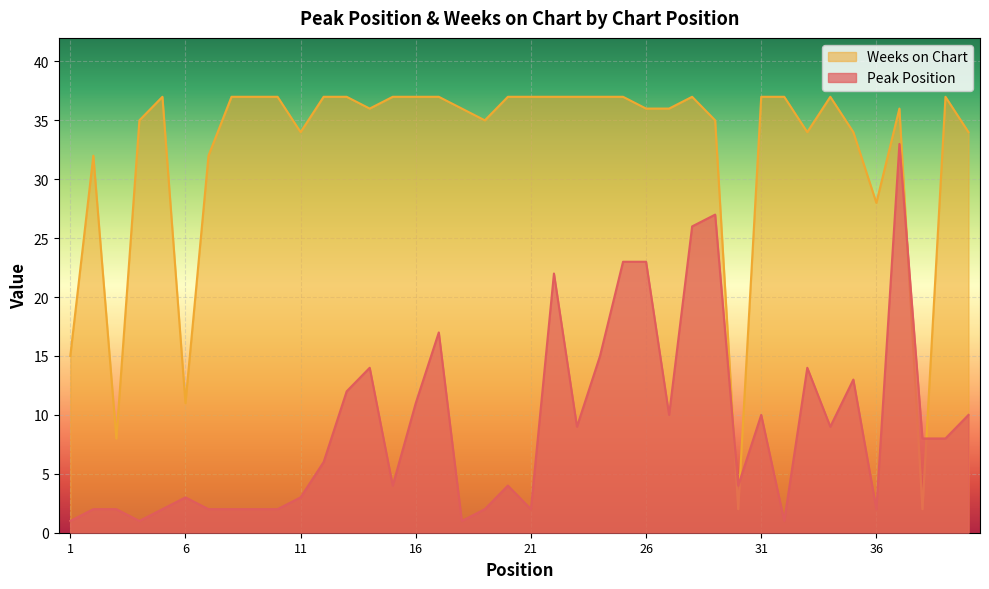

List the series in order of their overall mean, lowest first.

Peak Position, Weeks on Chart